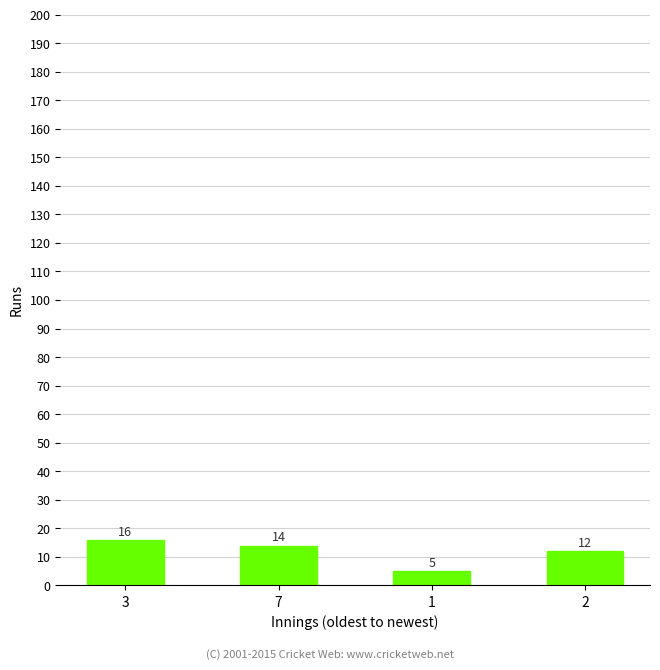

Reading left to right, transcribe all the data shown in this chart.

3=16	7=14	1=5	2=12